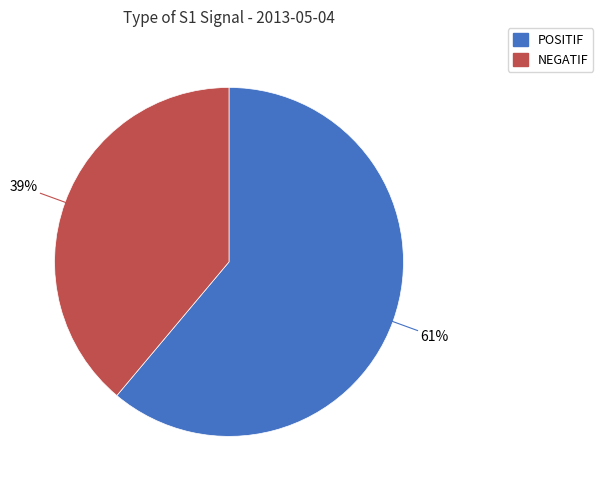

To the nearest percent, what is the average slice percentage?

50%